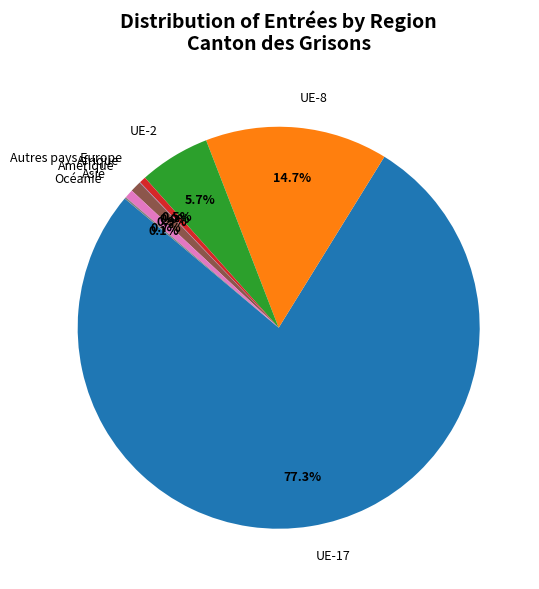

To the nearest percent, what percentage of the pie is UE-8?

15%